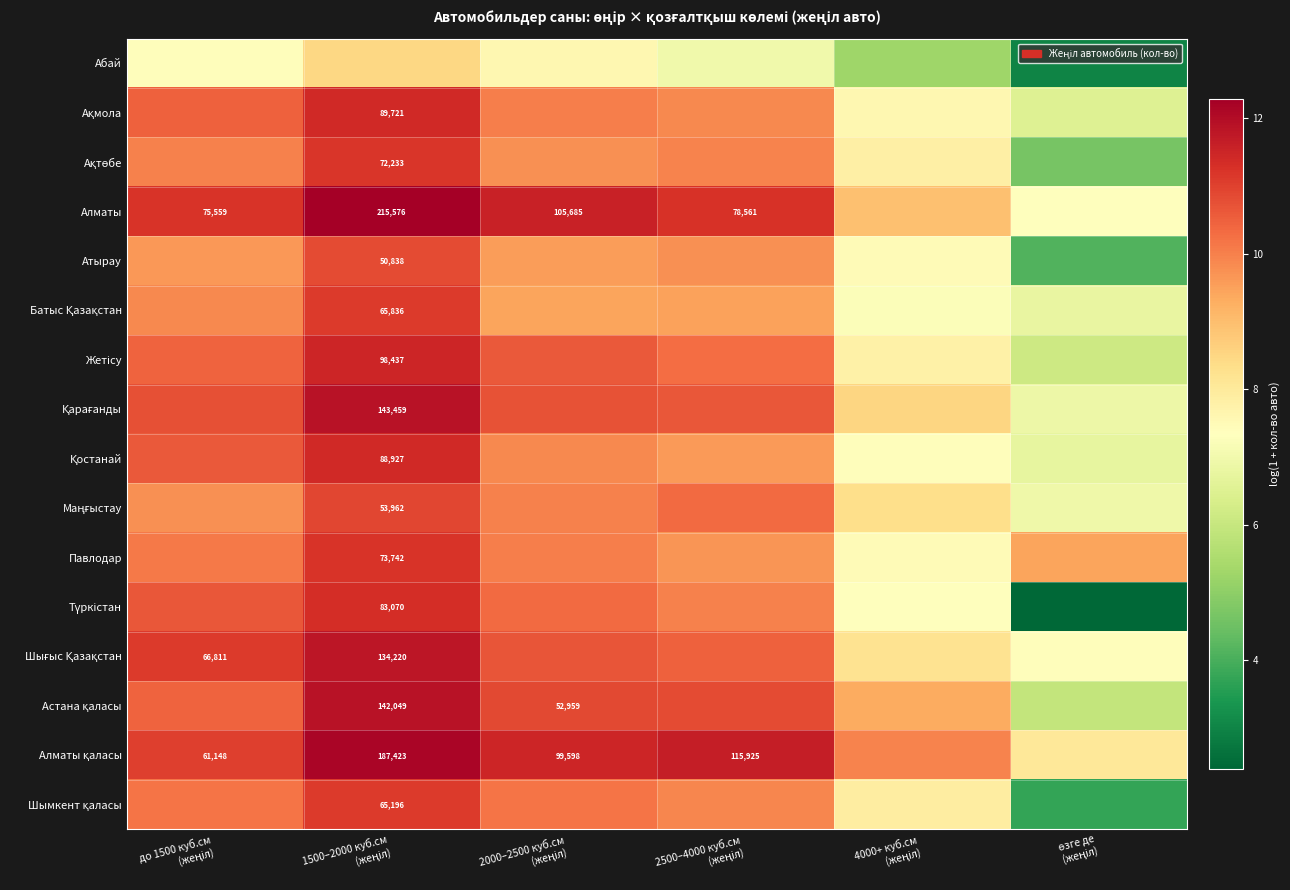

What is the highest value of the Ақмола series?

11.4